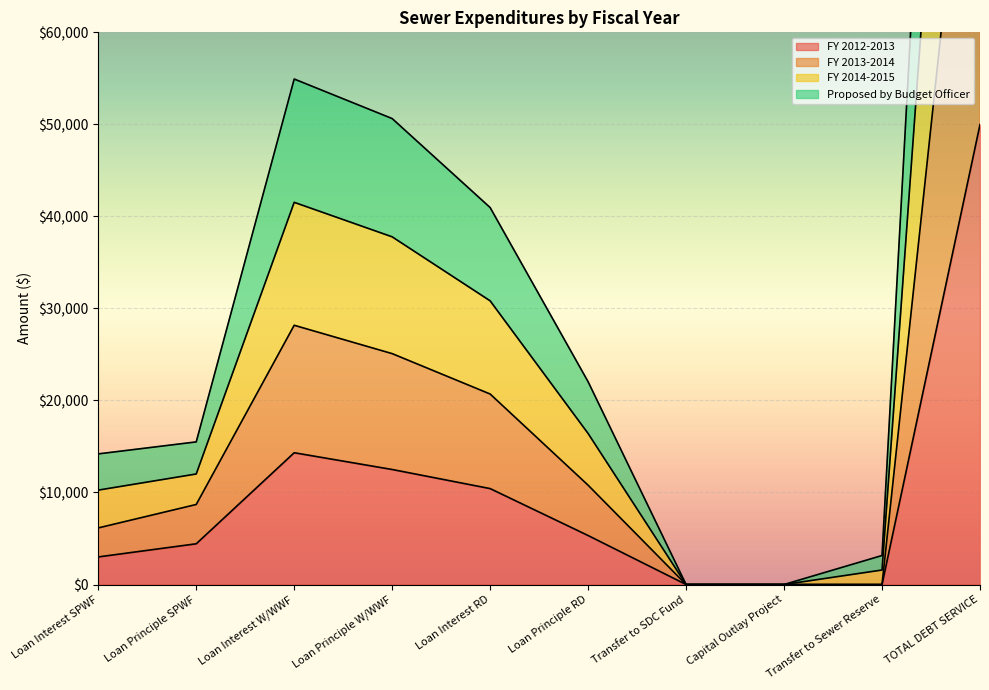

Which has a higher value, Loan Interest SPWF or Loan Interest W/WWF?

Loan Interest W/WWF